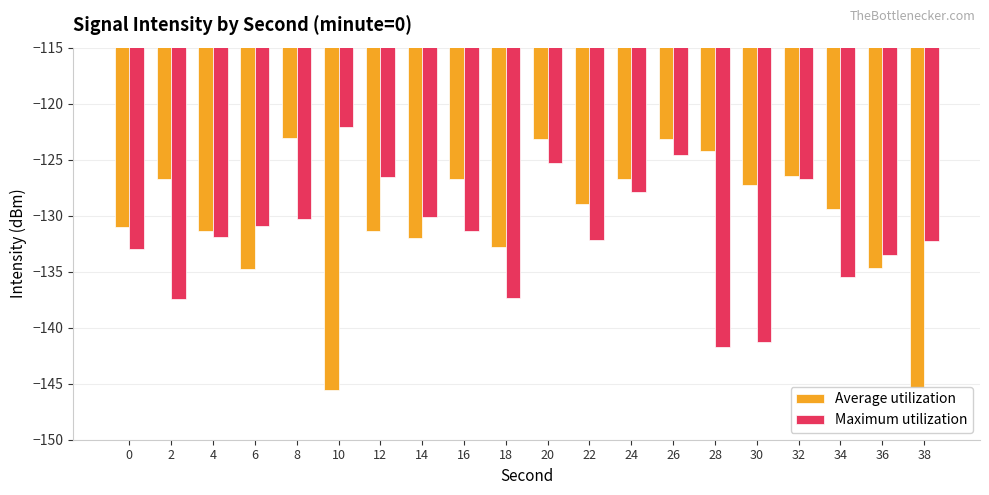

Read the Average utilization value at 28.

-124.2